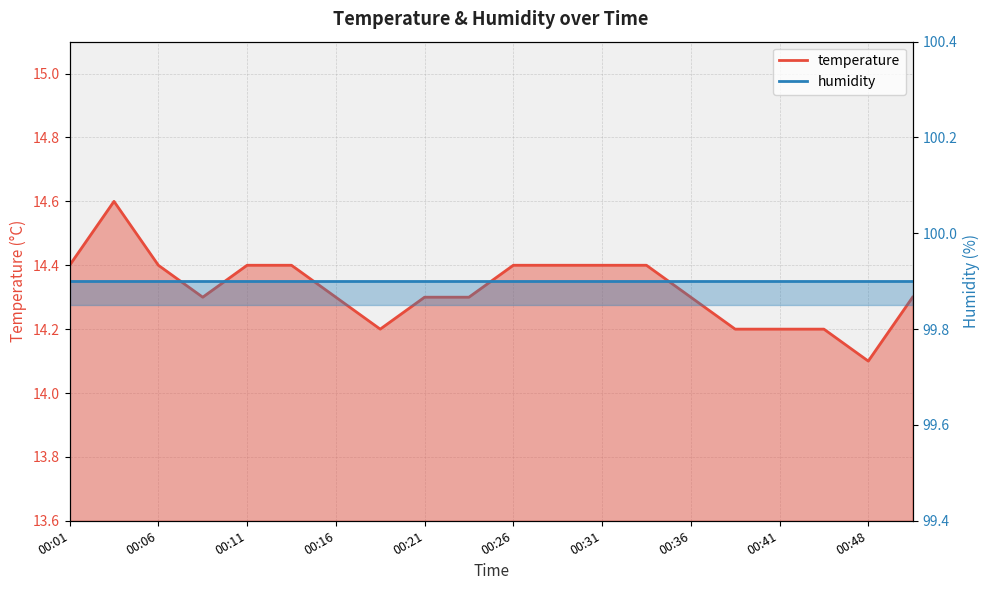

Where is the first local minimum?

00:09